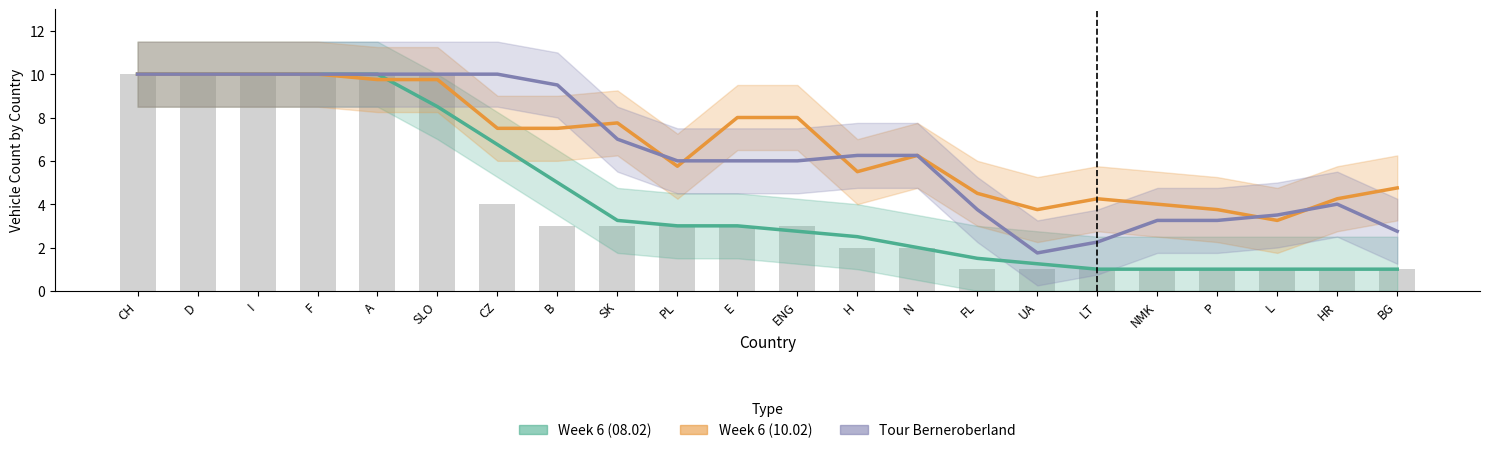

At which category does the chart reach its peak across all series?

CH